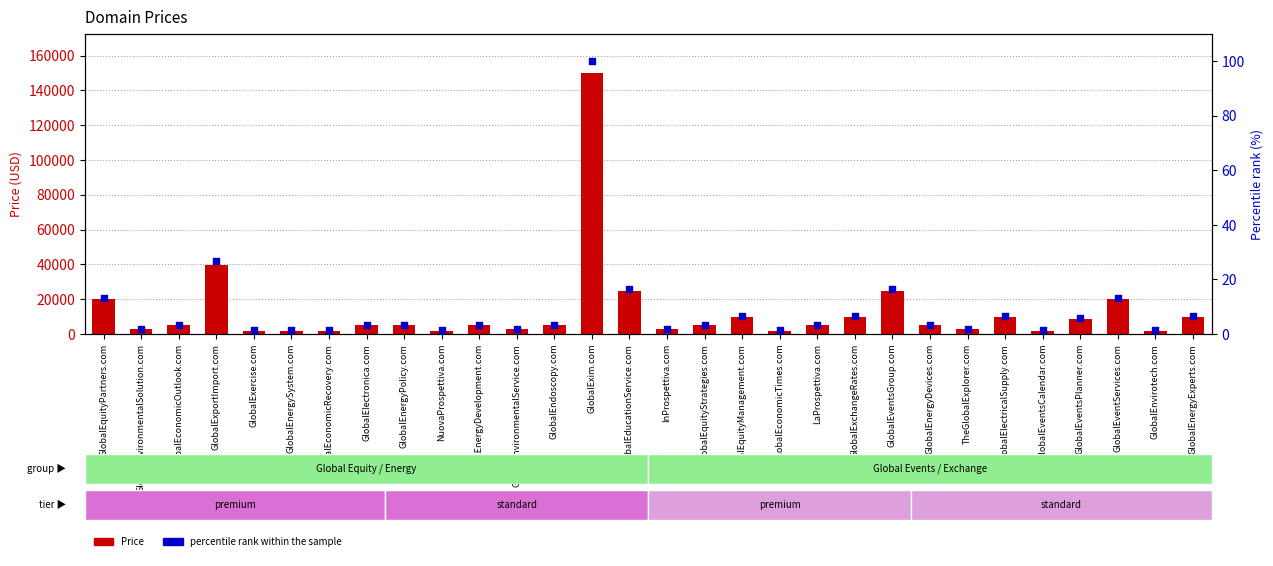

Which series has the largest Y range (max minus min)?

Price